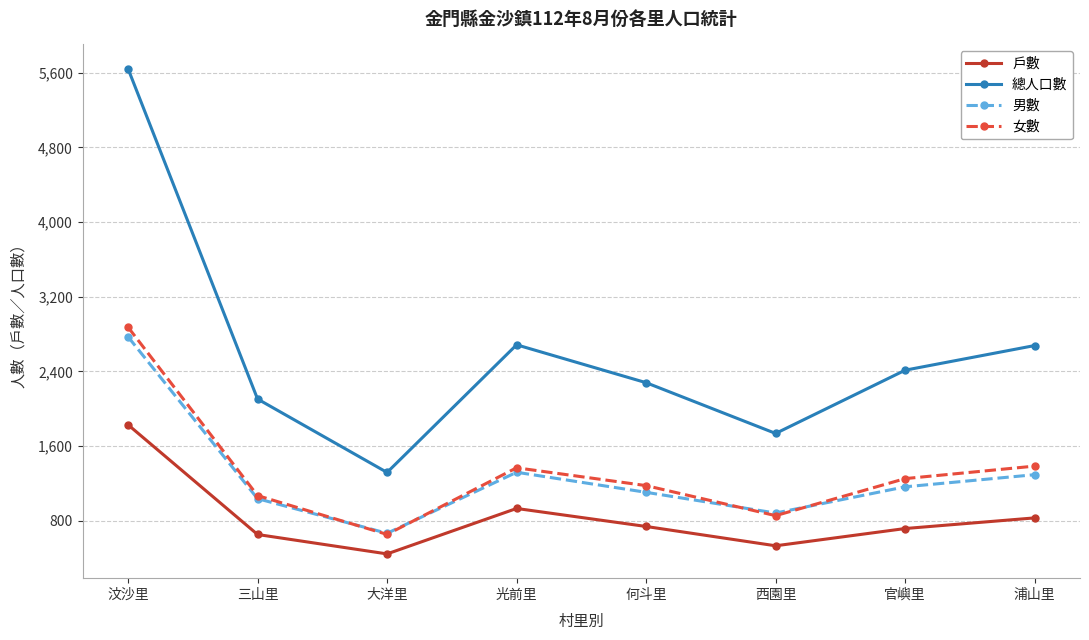

What position from the right is 大洋里?

6